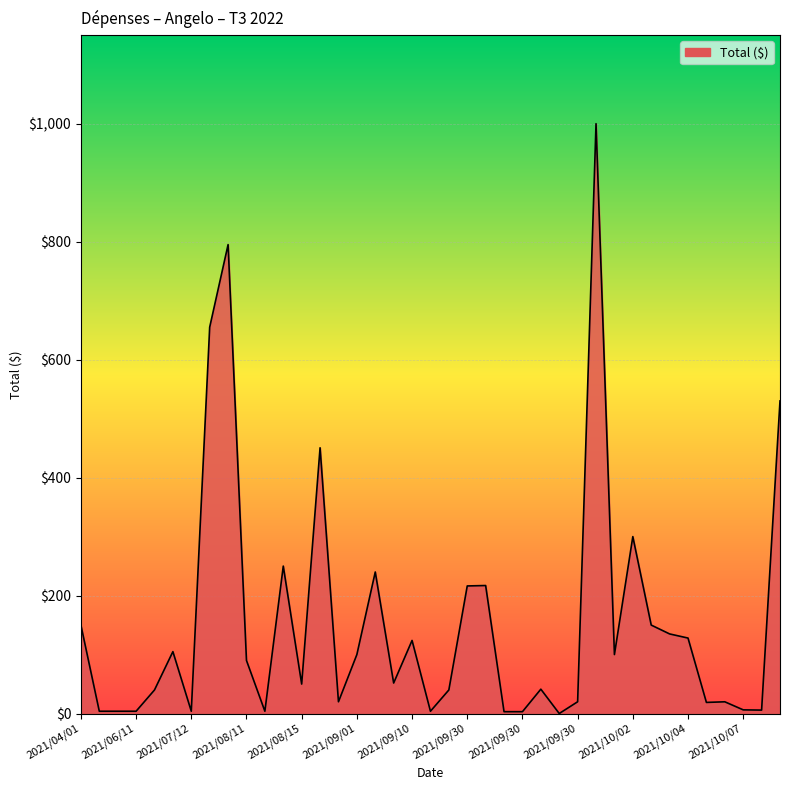

What is the greatest value displayed?

1000.0